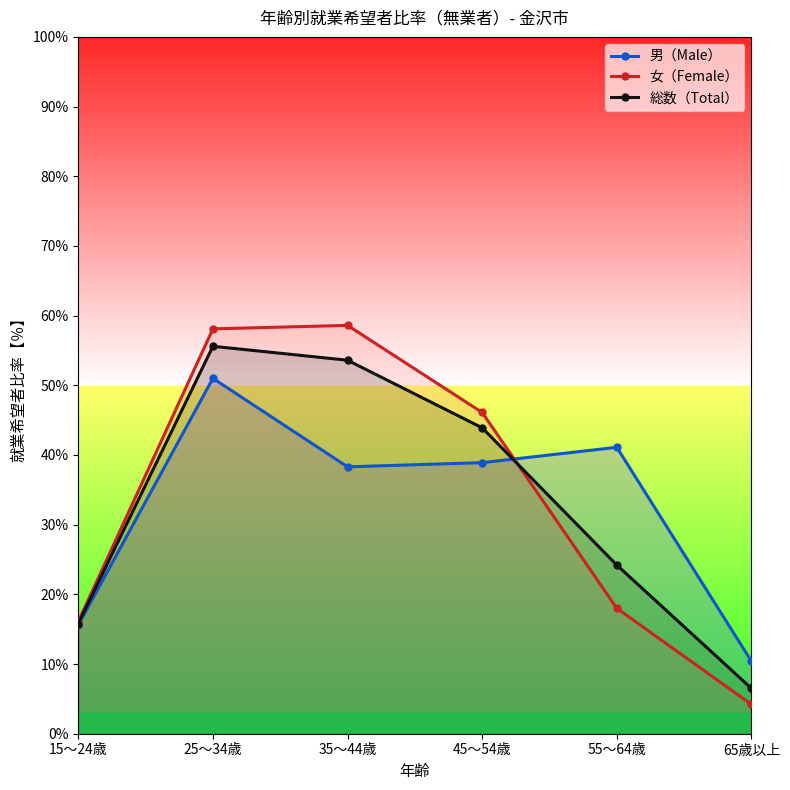

Rank the categories by 男（Male） value from lowest to highest.

65歳以上, 15～24歳, 35～44歳, 45～54歳, 55～64歳, 25～34歳